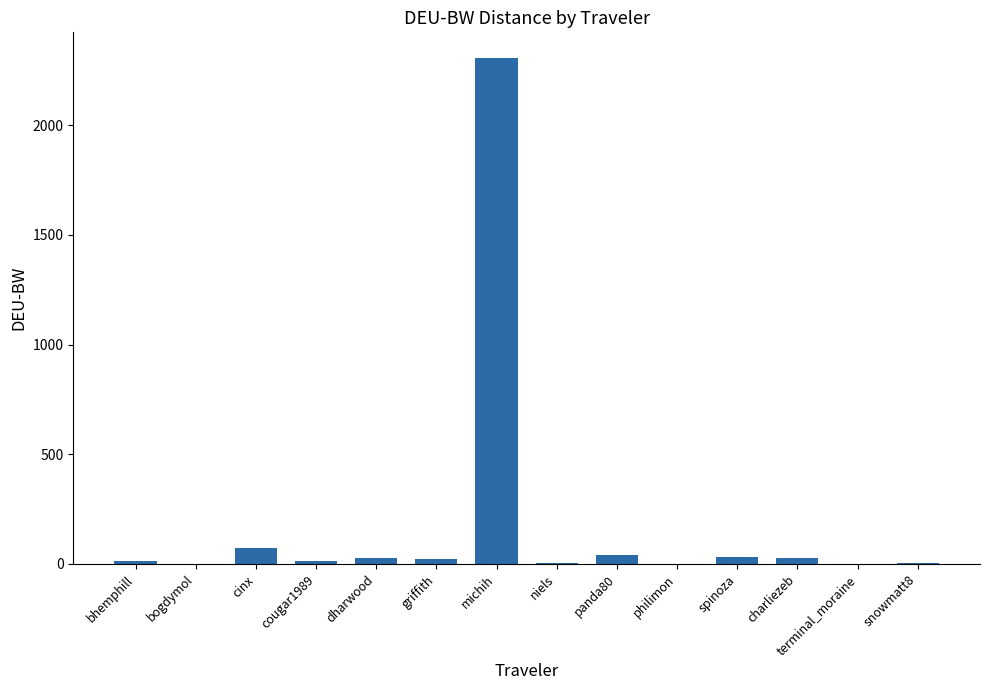

What is the sum of all values?

2564.6